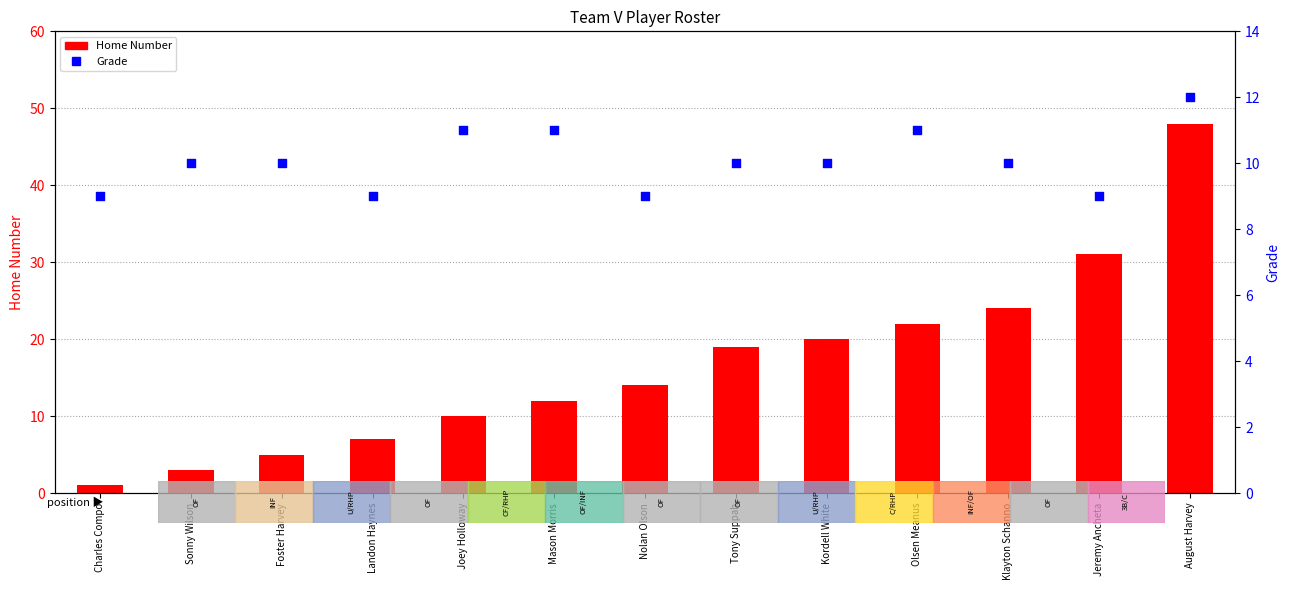

Which series has the widest spread of Y values?

Home Number